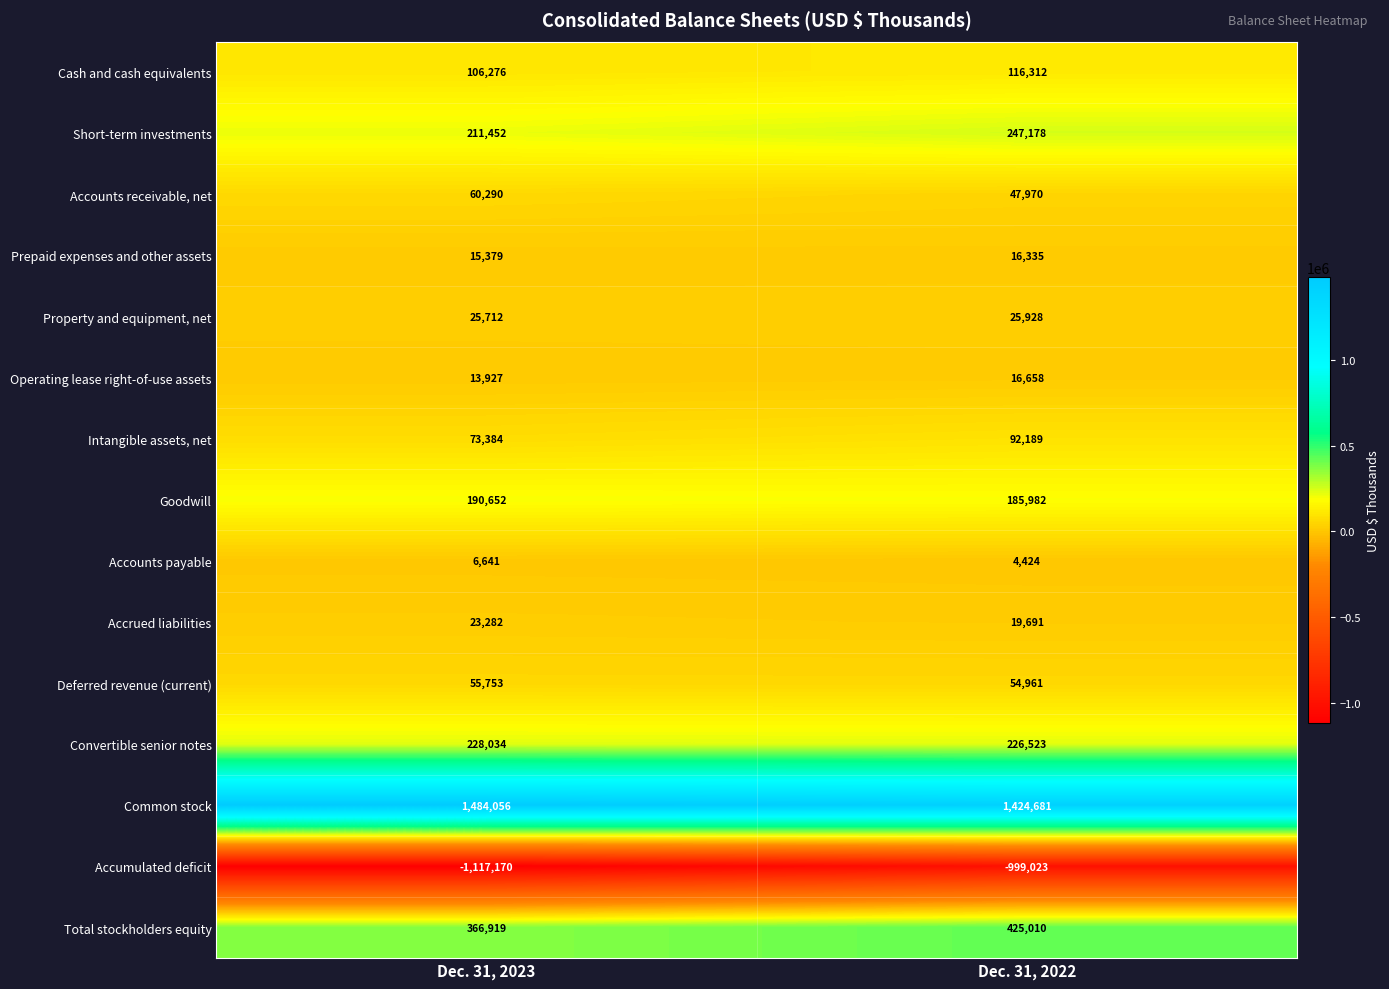

What value does the Cash and cash equivalents series have at Dec. 31, 2022?

116312